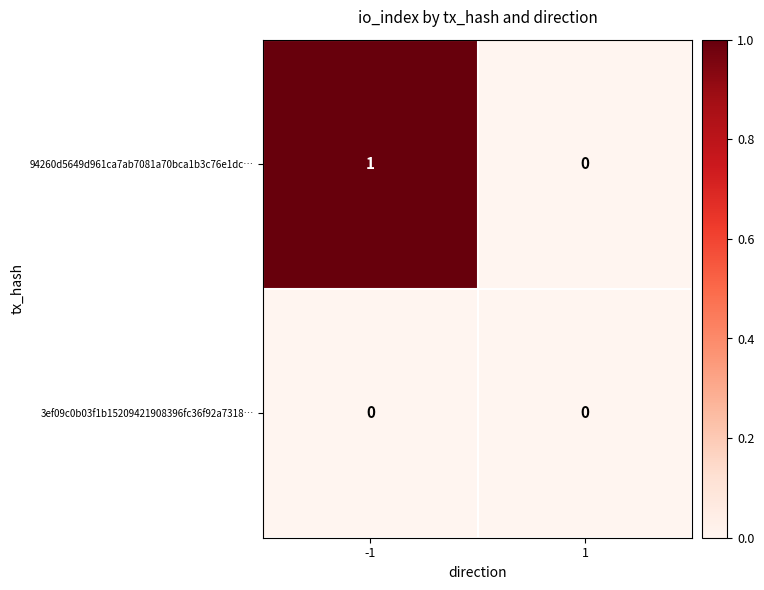

Reading left to right, list all the values displayed in this chart.

94260d5649d961ca7ab7081a70bca1b3c76e1dc…: -1=1	1=0
3ef09c0b03f1b15209421908396fc36f92a7318…: -1=0	1=0